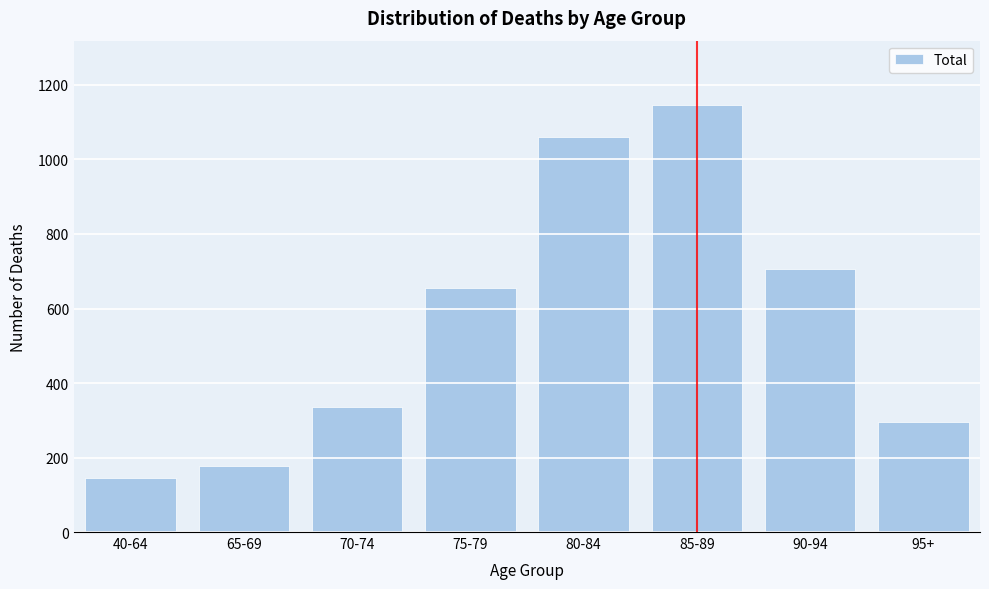

Reading right to left, what are all the values shown in this chart?

295.4	706.6	1146.9	1059.8	654.4	334.6	176.4	144.8